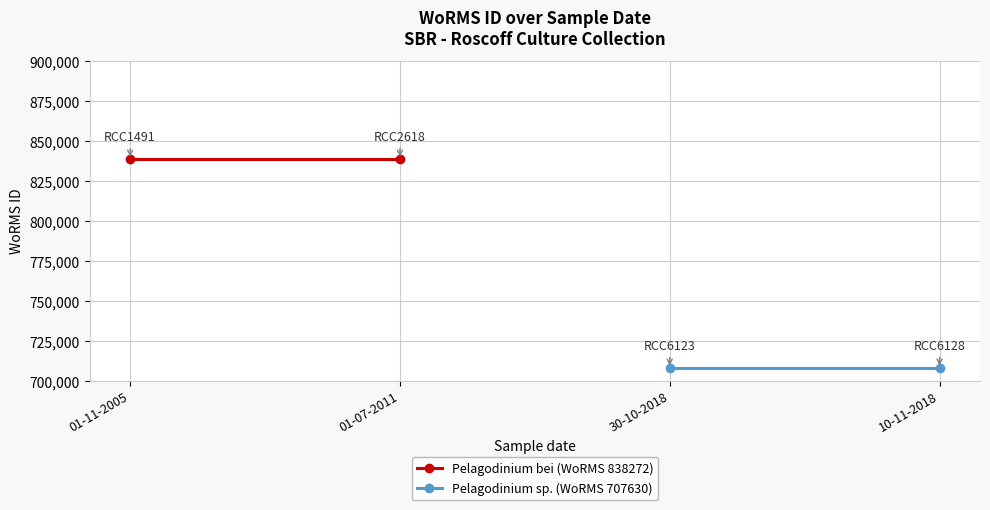

At how many categories does at least one series exceed 758206?

2